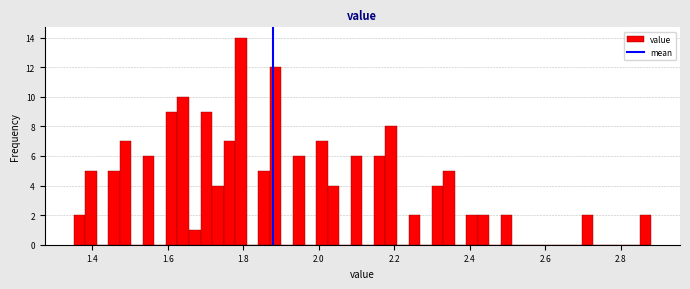

Read against the x-axis, roughly where is the centre of the tallest bar?

1.80